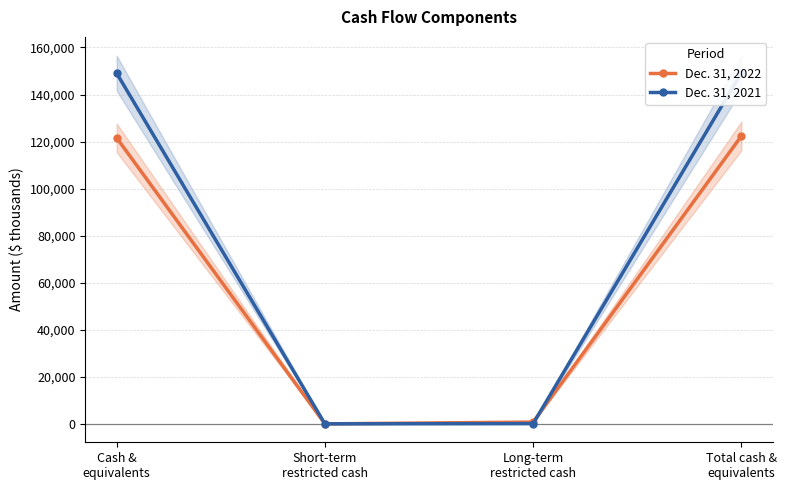

True or false: Dec. 31, 2021 has more than 0 interior local peaks.

False